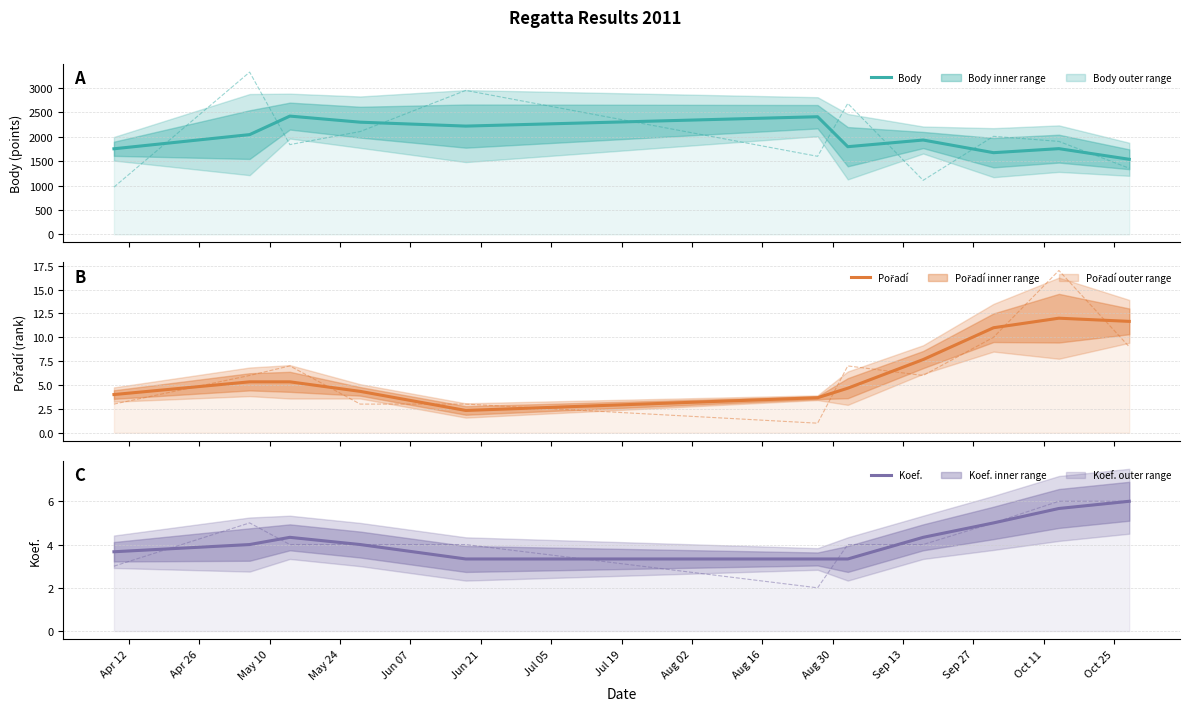

True or false: Pořadí and Body intersect in this chart.

False